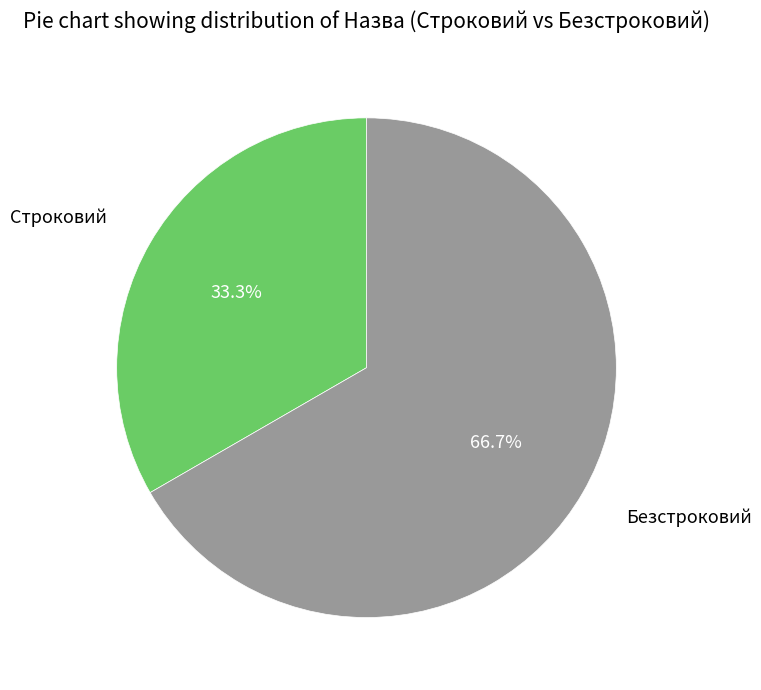

Between Строковий and Безстроковий, which is larger?

Безстроковий